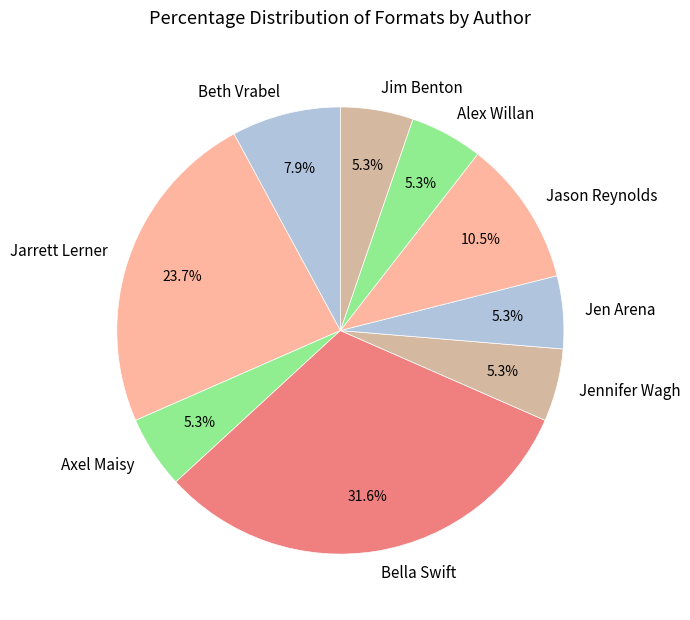

How many slices are in this pie chart?

9